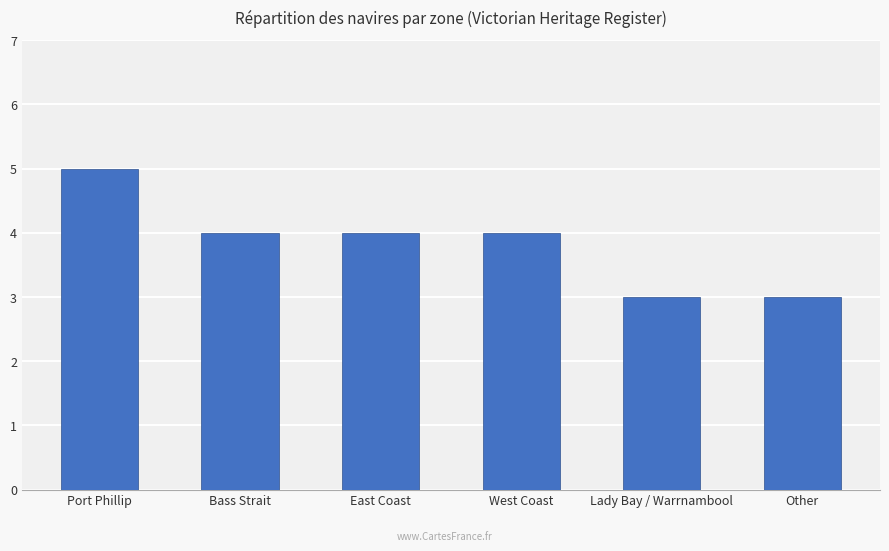

What is the difference between the maximum and minimum values?

2